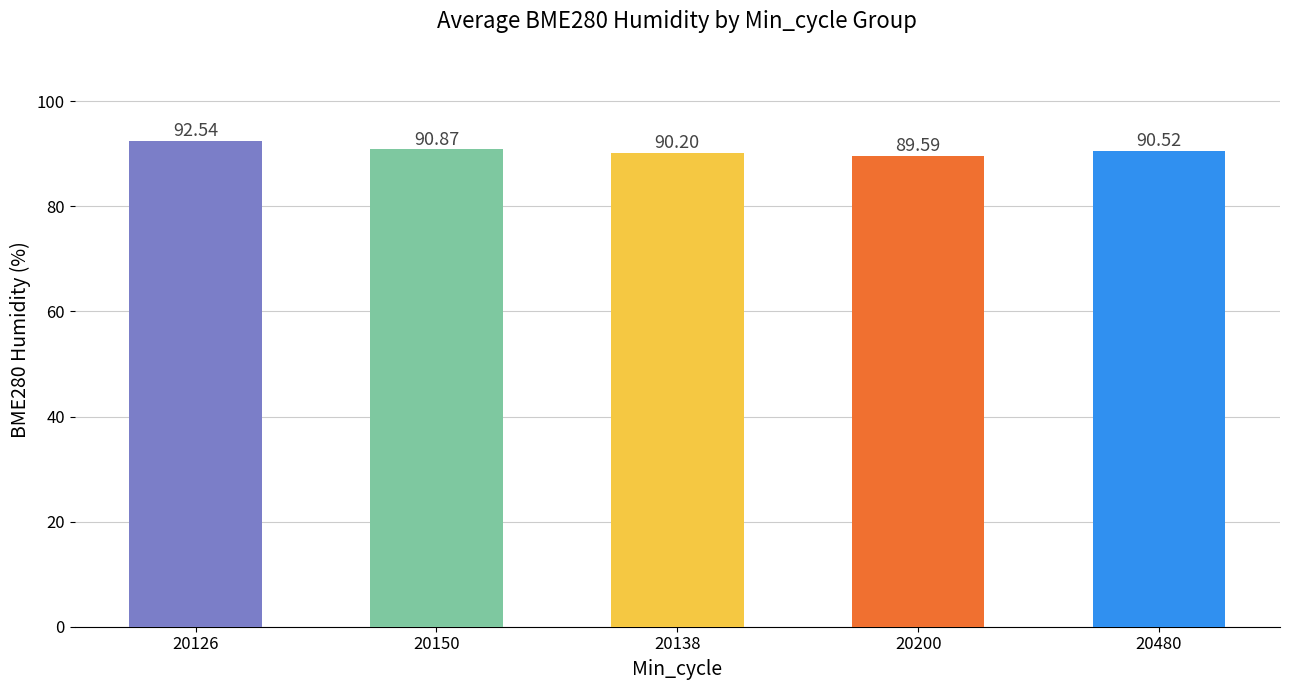

What is the ratio of the value at 20200 to the value at 20150?

1.0